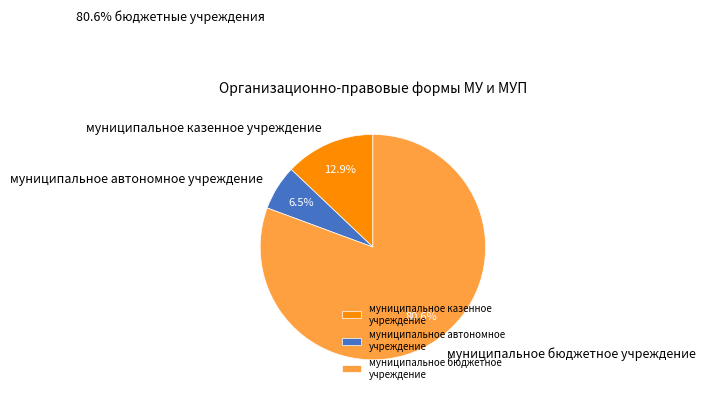

To the nearest percent, what is the combined percentage of муниципальное автономное учреждение and муниципальное казенное учреждение?

19%